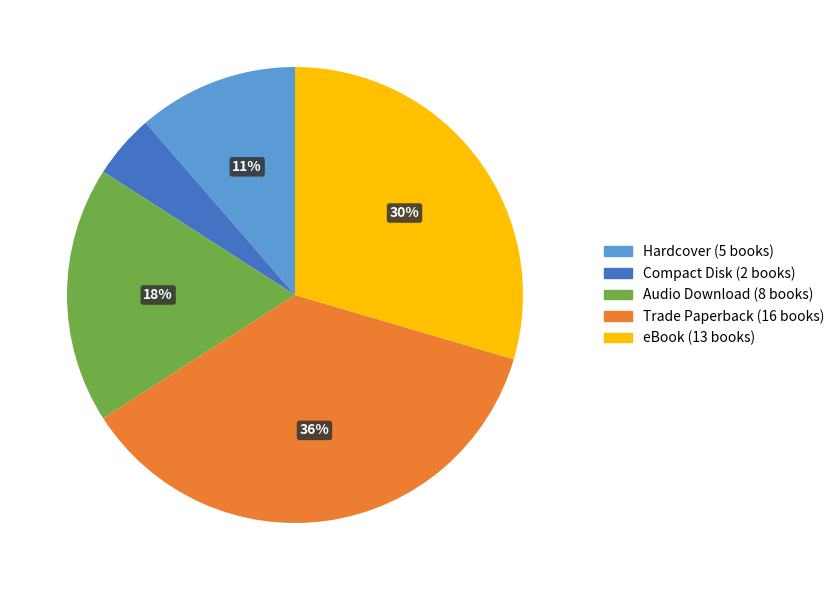

To the nearest percent, what is the average slice percentage?

20%